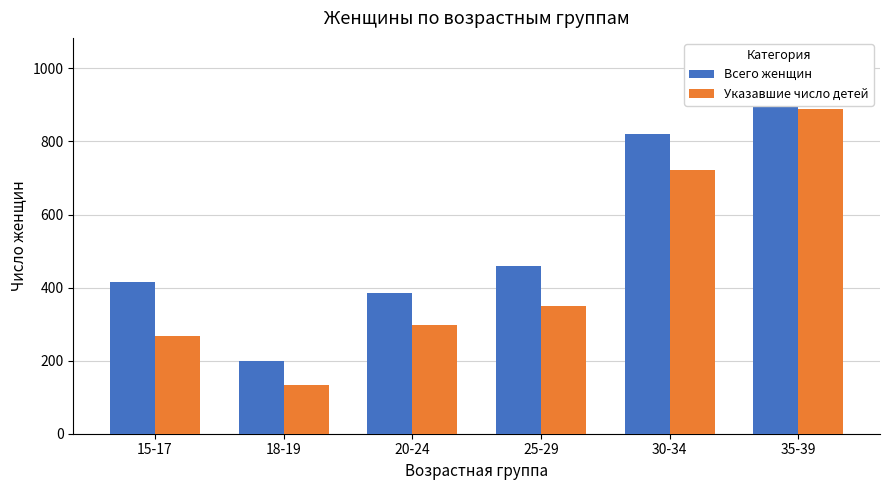

How many values in the Указавшие число детей series are below 350?

3